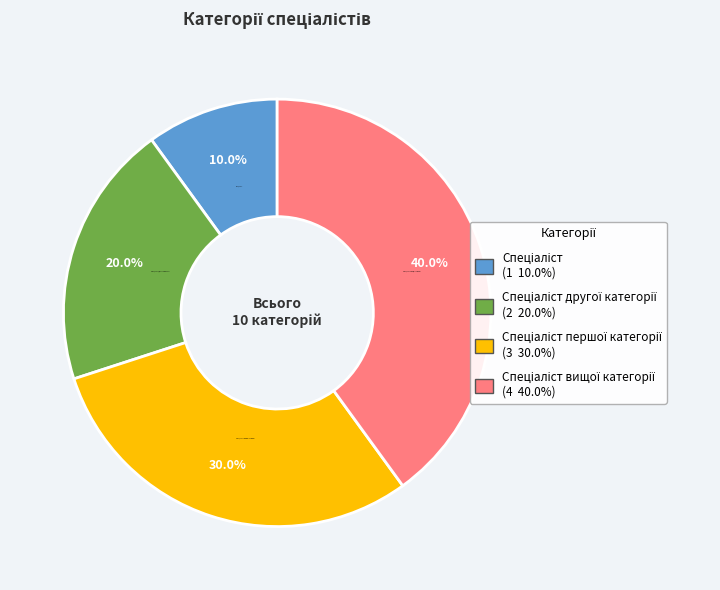

Is there a majority slice in this chart?

No